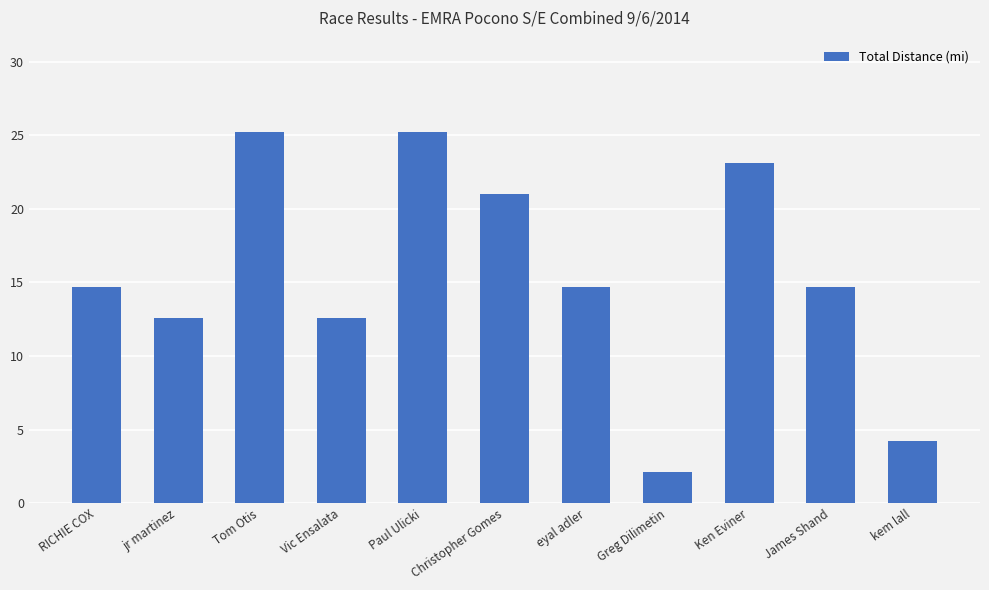

At which category does the chart reach its minimum across all series?

Greg Dilimetin